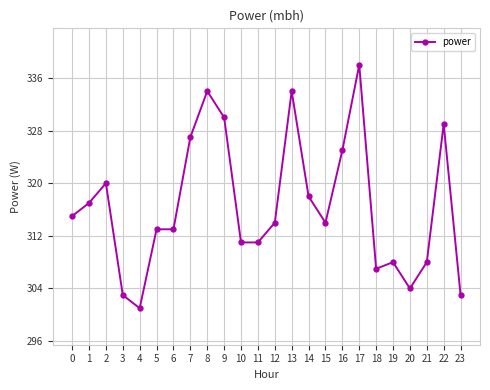

True or false: the data shows 301 at 4.

True